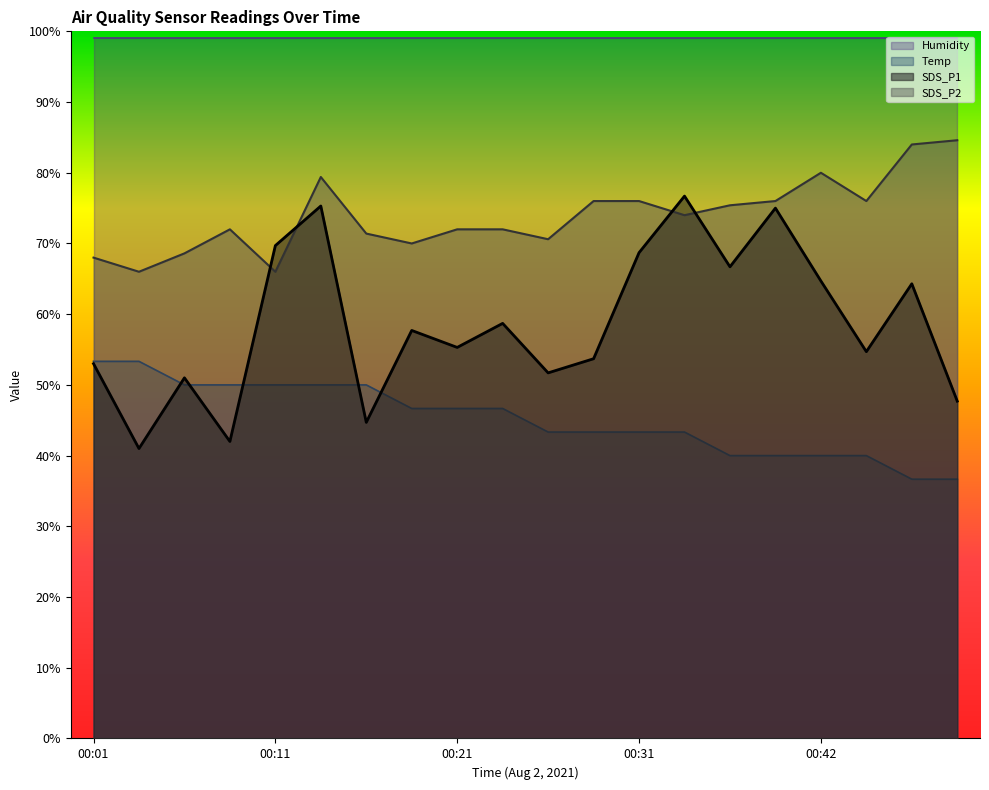

What is the smallest value displayed?

36.7